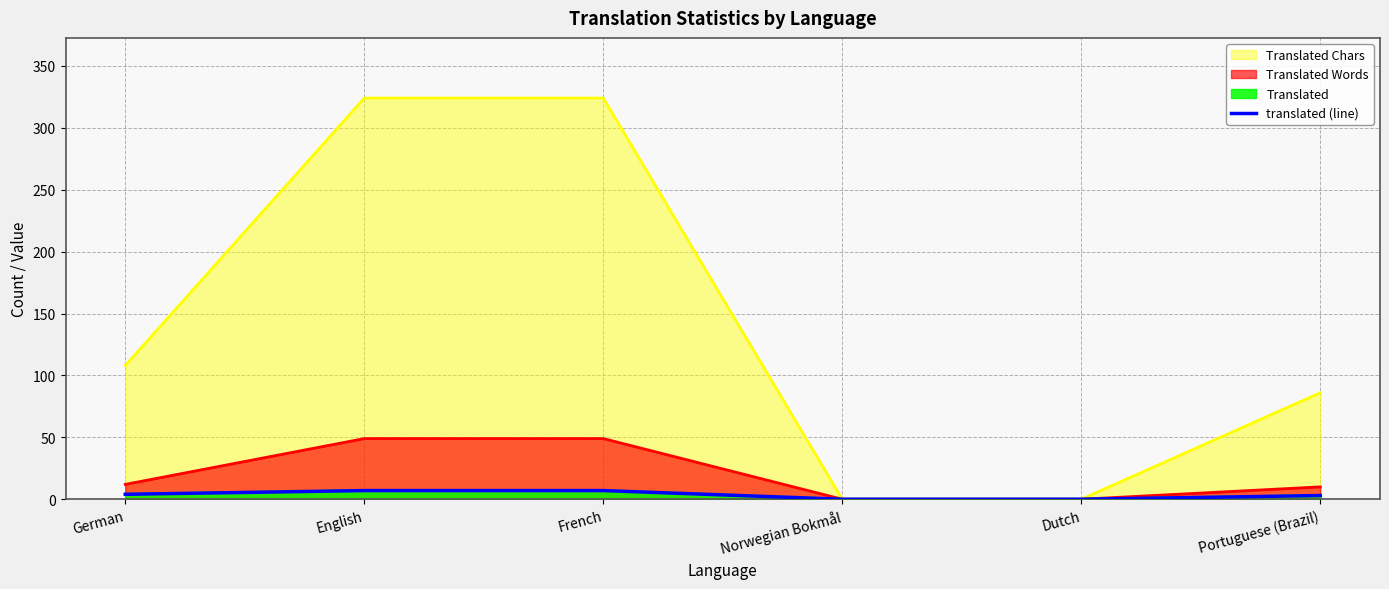

True or false: the data has more than 1 interior local peaks.

False